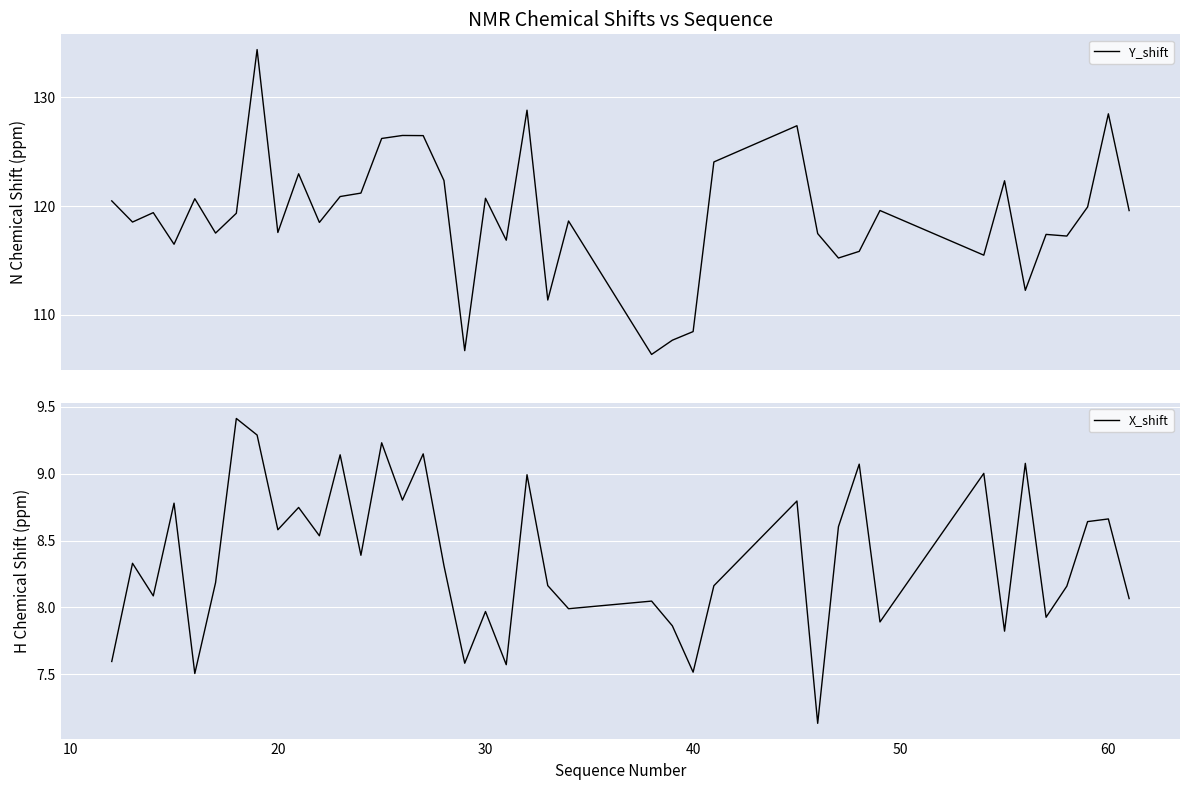

Rank the series by their average value, from highest to lowest.

Y_shift, X_shift